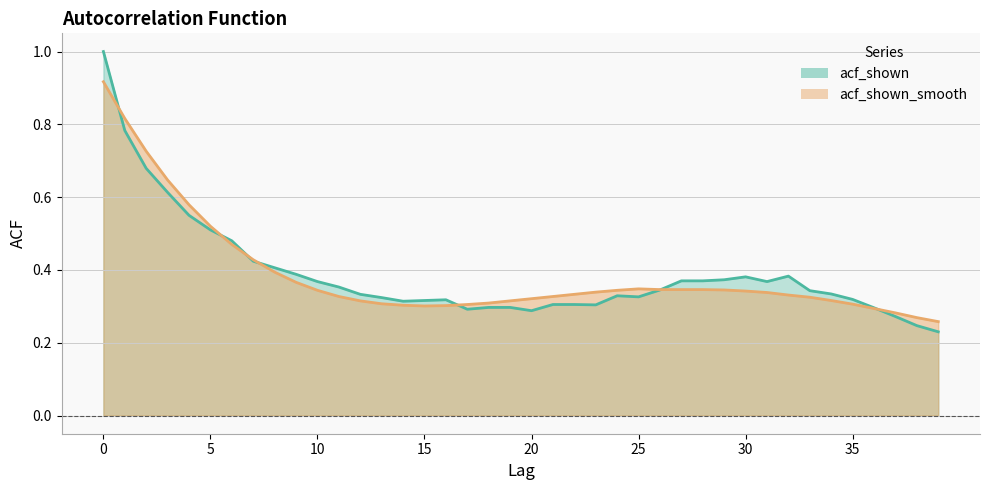

Which series has the widest spread of values?

acf_shown